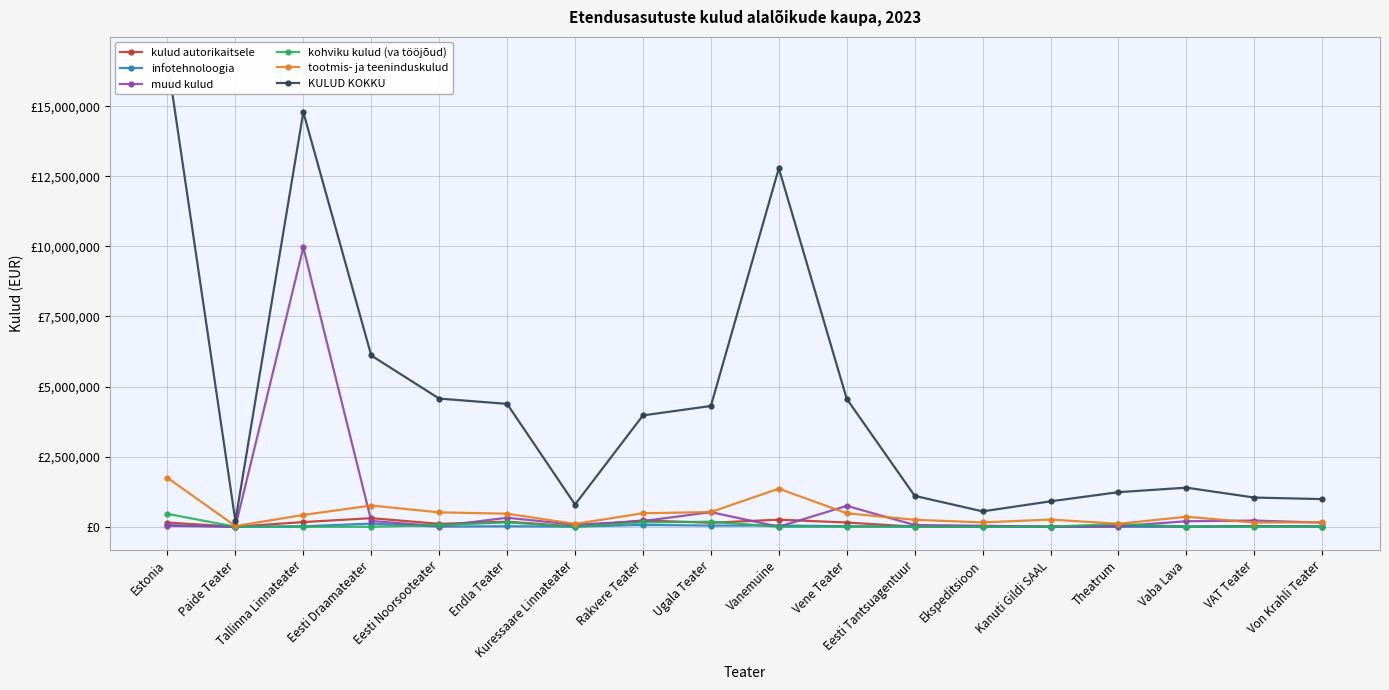

How many interior local peaks does the muud kulud series have?

5